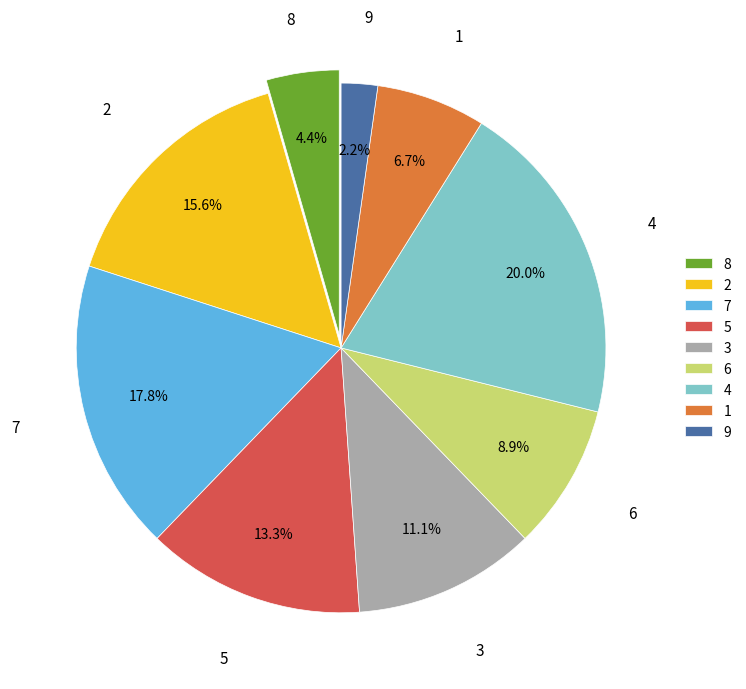

Does 8 account for over 50% of the chart?

No